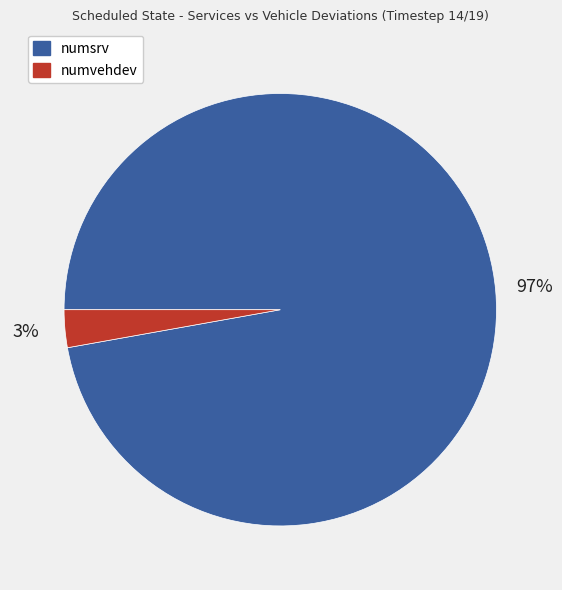

To the nearest percent, what is the average slice percentage?

50%